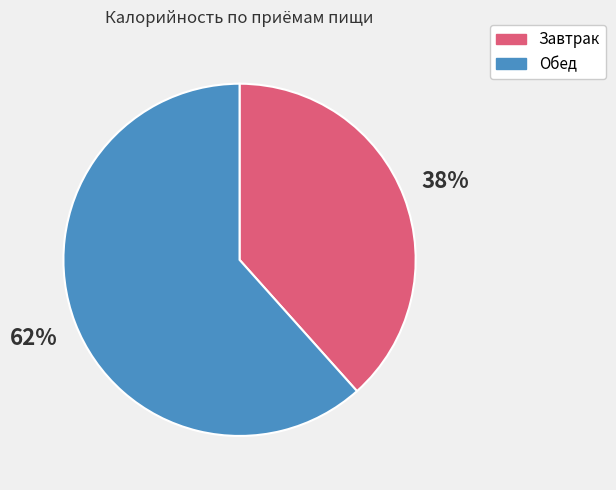

What percentage is the Обед slice, to the nearest percent?

62%